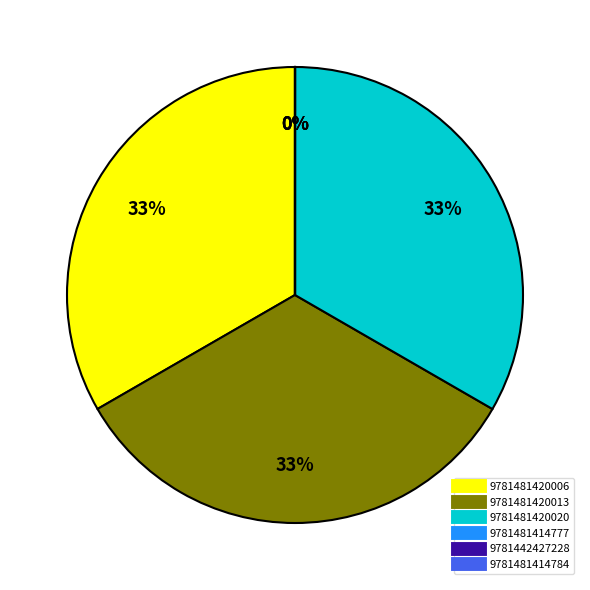

To the nearest percent, what is the difference between the largest and smallest slice percentages?

33%